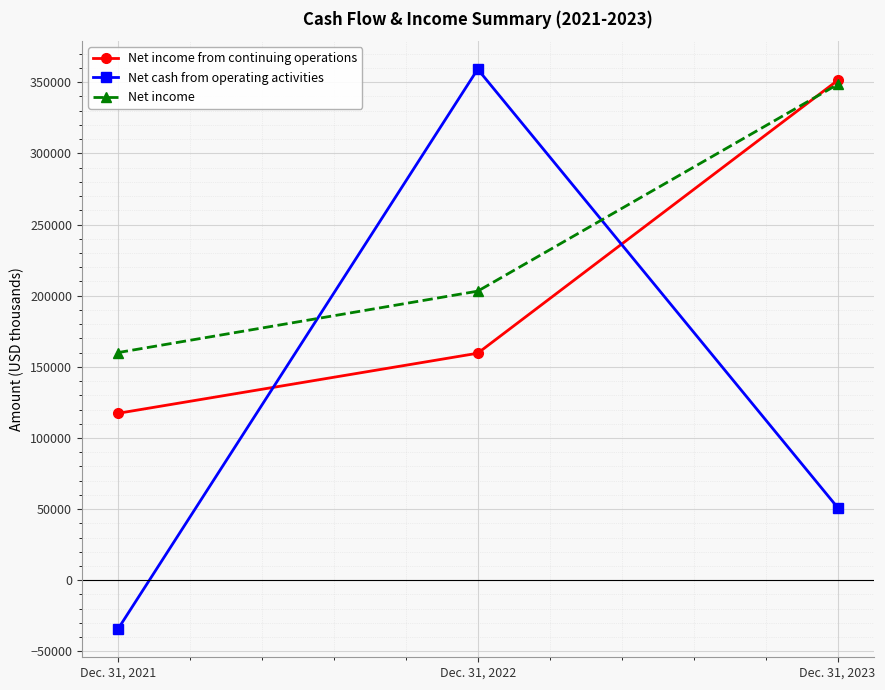

Reading right to left, list all the values displayed in this chart.

Net income from continuing operations: 351245	159551	117301
Net cash from operating activities: 51130	359148	-34441
Net income: 348411	203163	159974